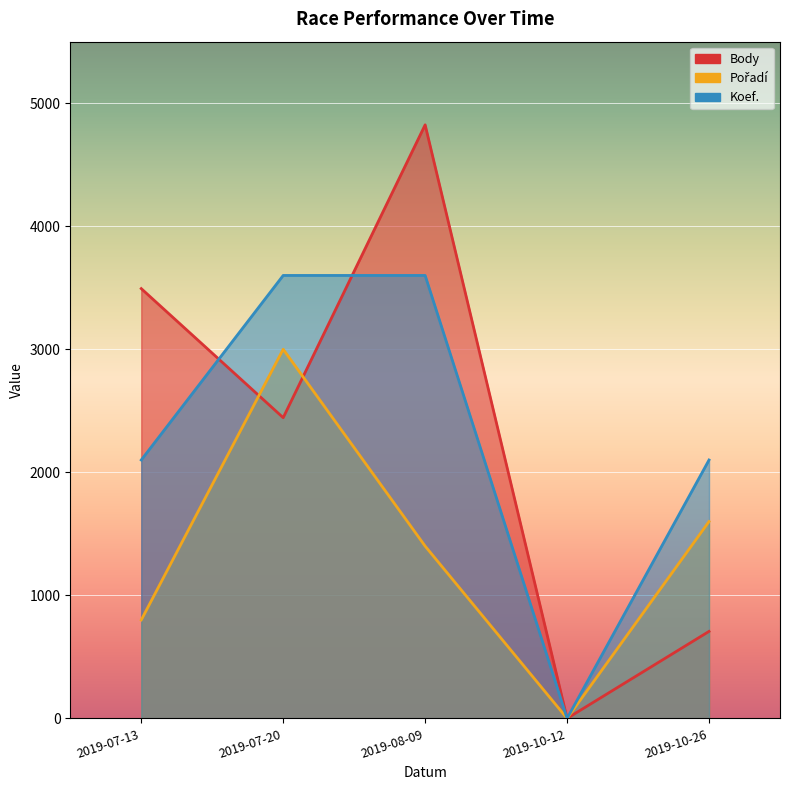

Between 2019-07-13 and 2019-07-20, which series saw the biggest shift?

Pořadí